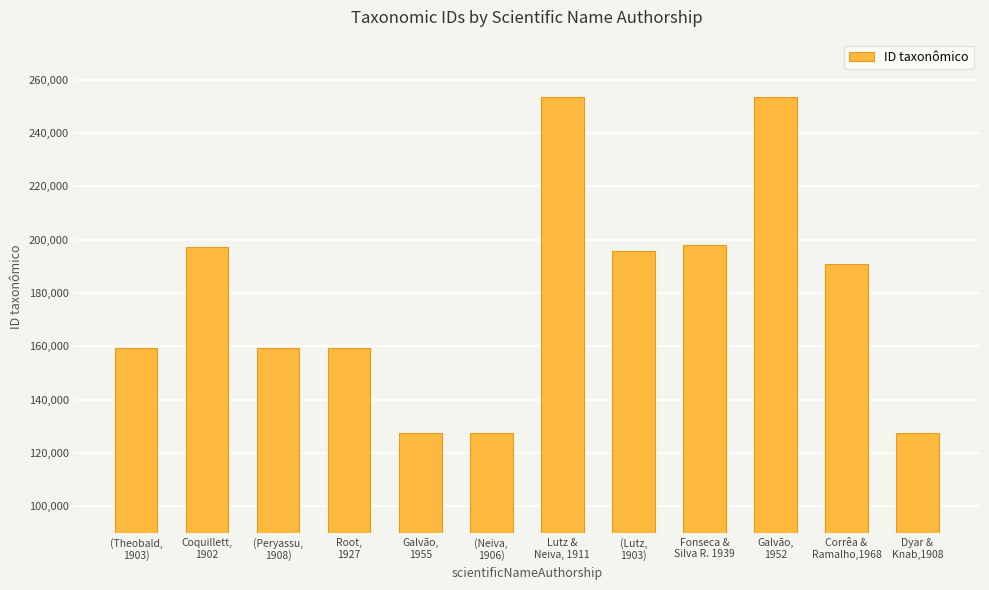

Is it true that the value at Galvão,
1952 is 105033?

False